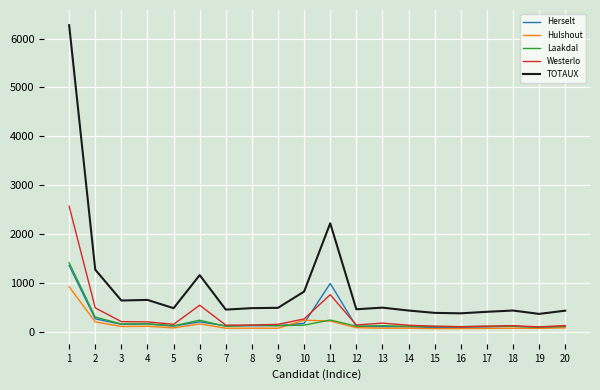

What is the difference between the second highest and second lowest values in the Laakdal series?

196